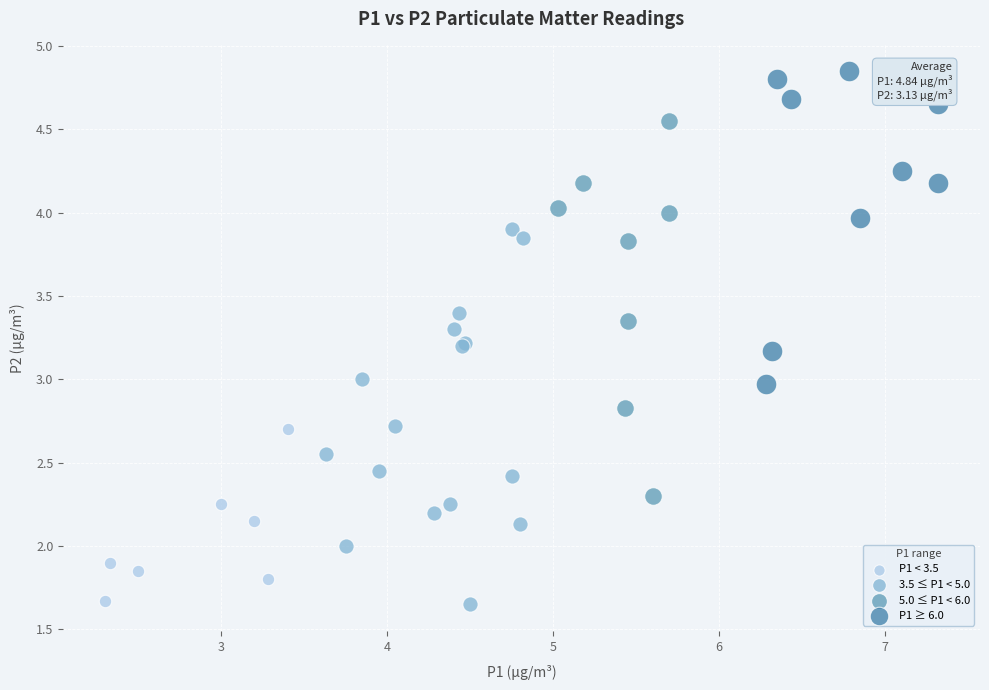

Which series contains the highest Y value?

P1 ≥ 6.0